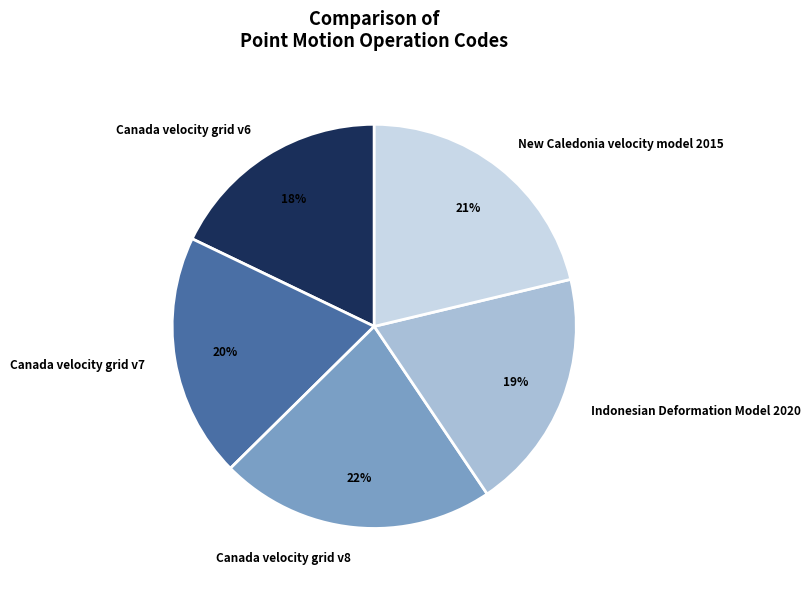

Is there a majority slice in this chart?

No